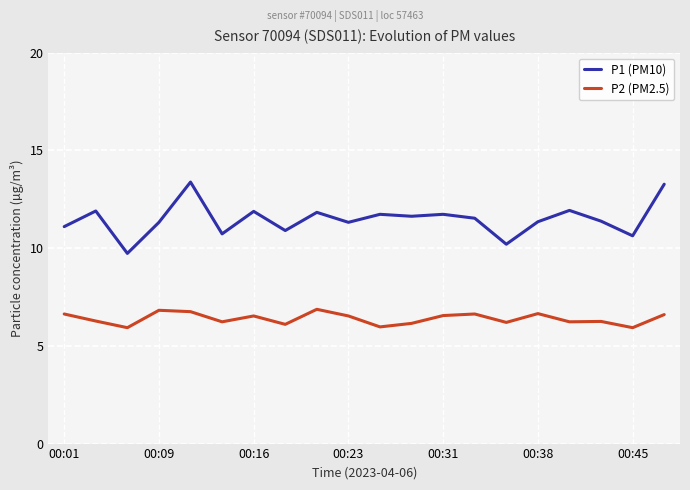

Which series has the widest spread of values?

P1 (PM10)